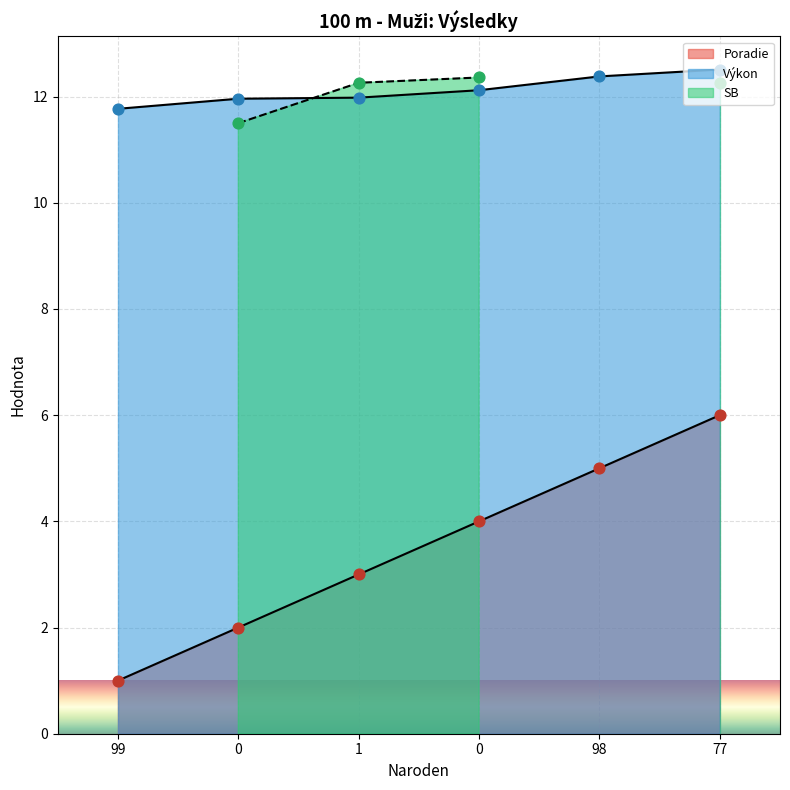

Which series reaches the maximum Y coordinate?

Výkon